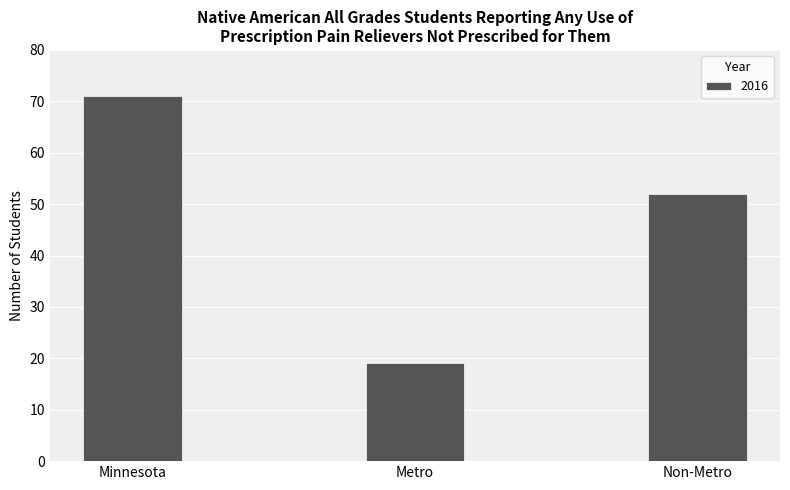

What is the sum of the values at Non-Metro and Metro?

71